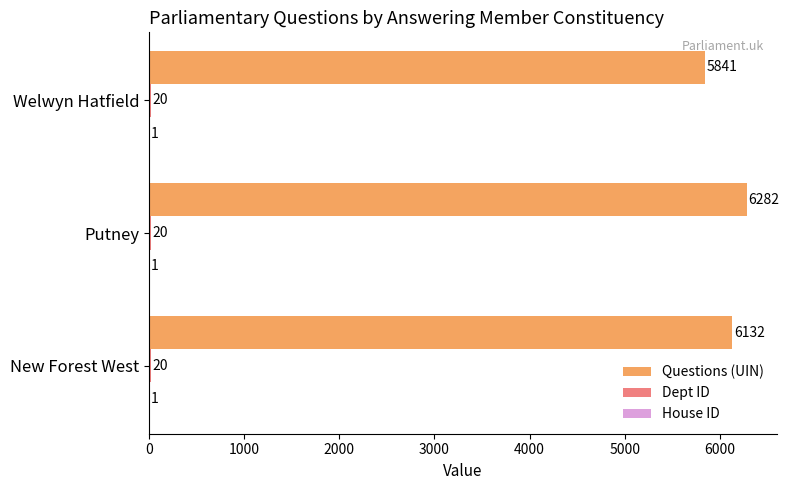

Count the number of categories in the chart.

3